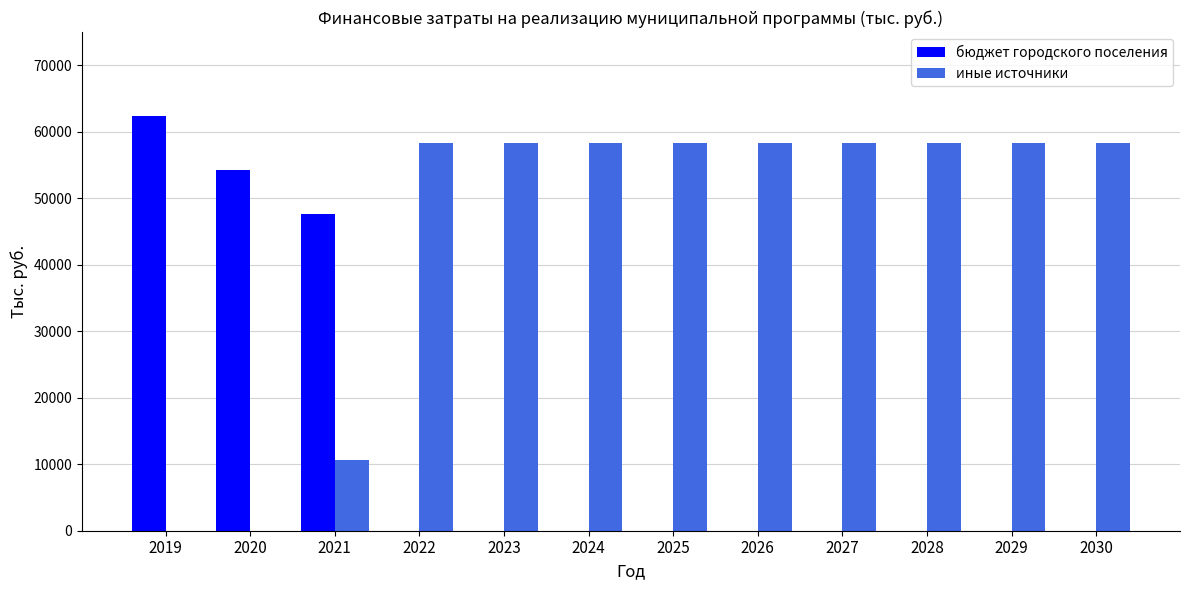

At which category is the sum across all series the highest?

2019